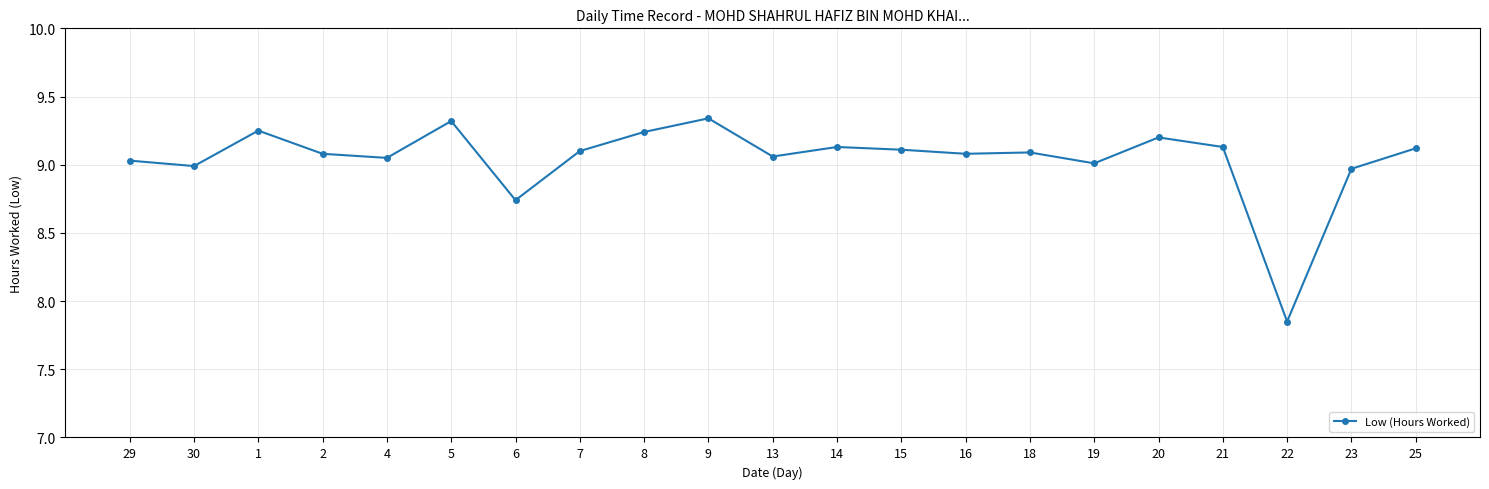

Count the number of categories in the chart.

21